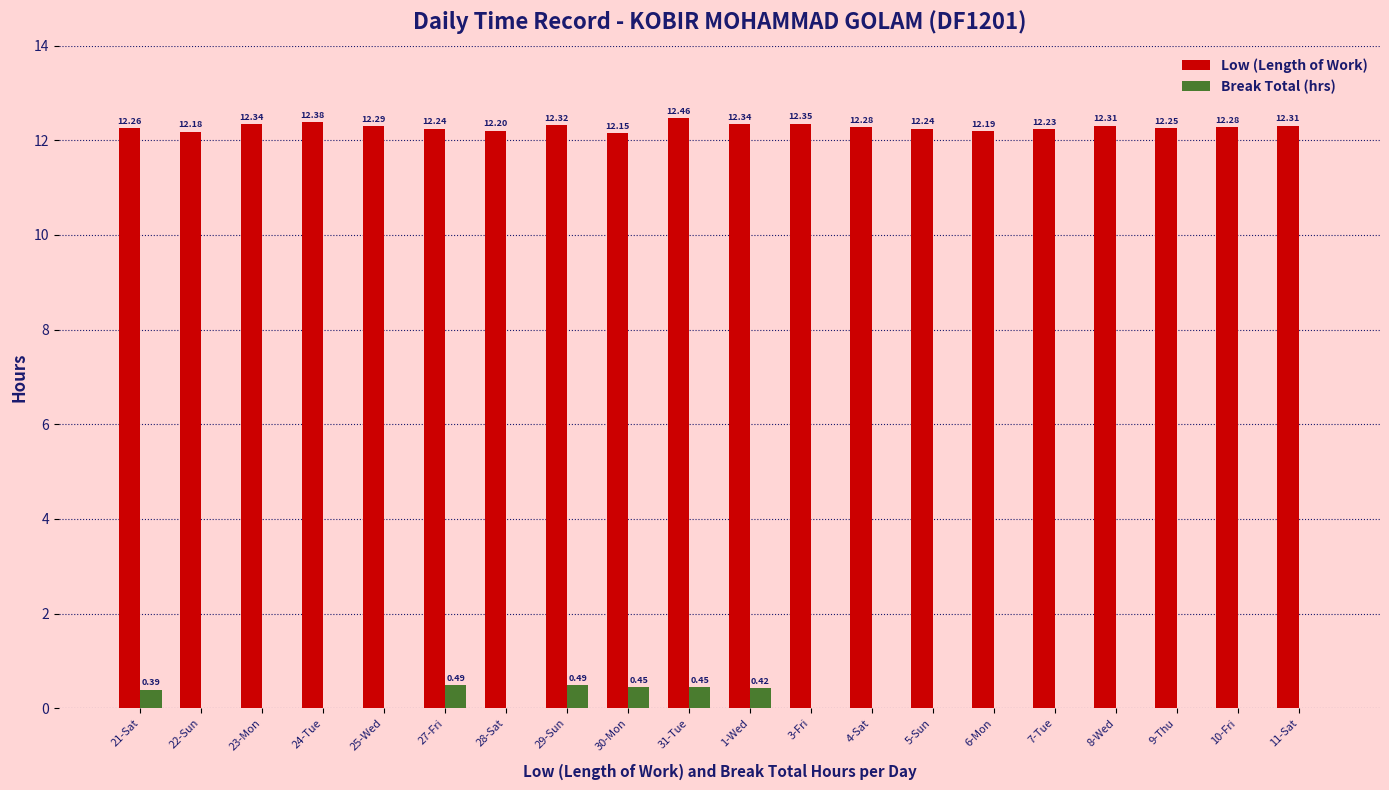

Which series changed the most between 23-Mon and 28-Sat?

Low (Length of Work)